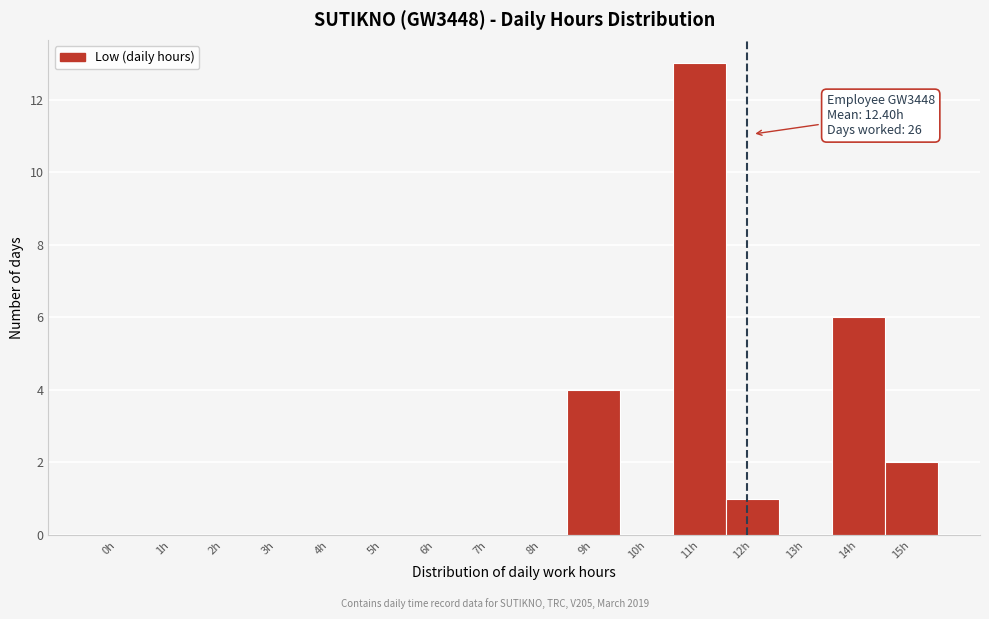

Reading left to right, what are all the values shown in this chart?

0h=0	1h=0	2h=0	3h=0	4h=0	5h=0	6h=0	7h=0	8h=0	9h=4	10h=0	11h=13	12h=1	13h=0	14h=6	15h=2